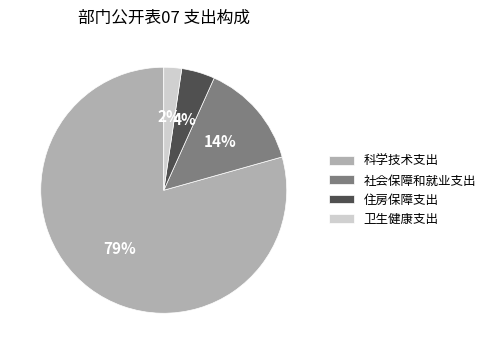

Which category has the biggest portion of the pie?

科学技术支出